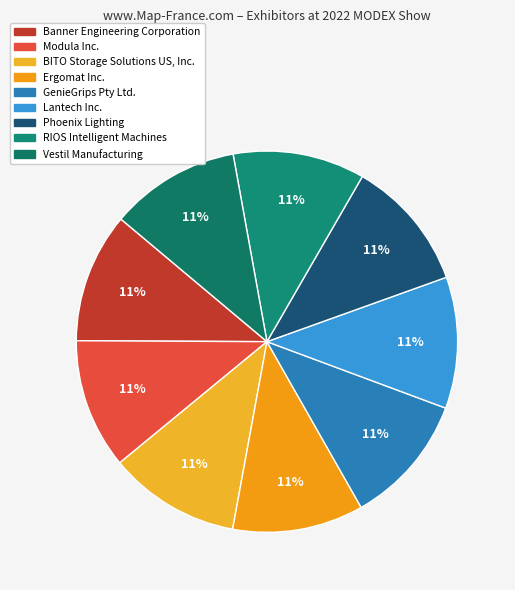

Is it true that Modula Inc. is 11% of the pie?

True